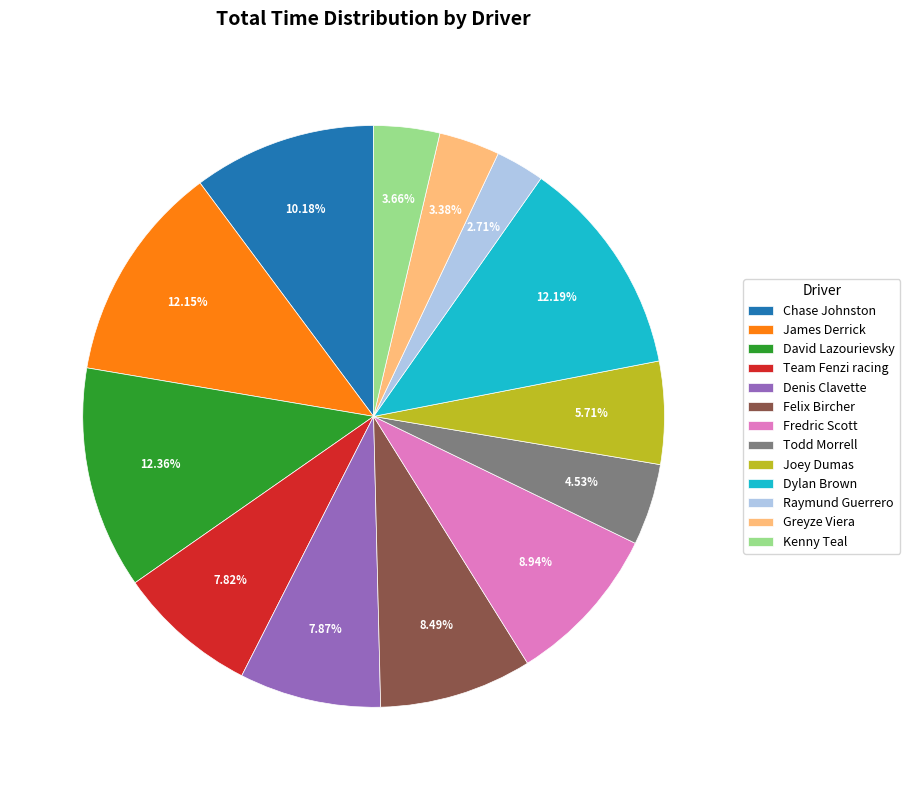

Which slice is the smallest?

Raymund Guerrero